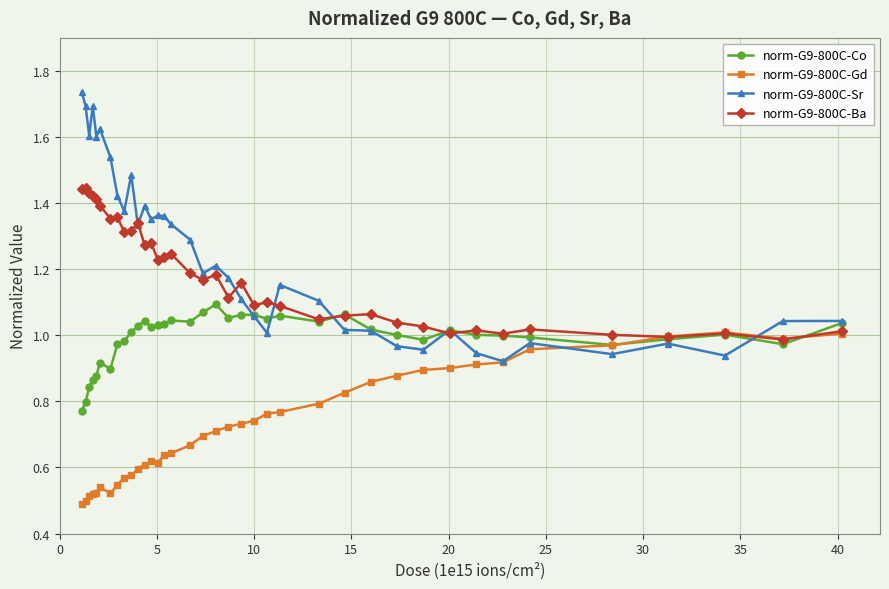

What is the sum of all norm-G9-800C-Ba values?

44.9